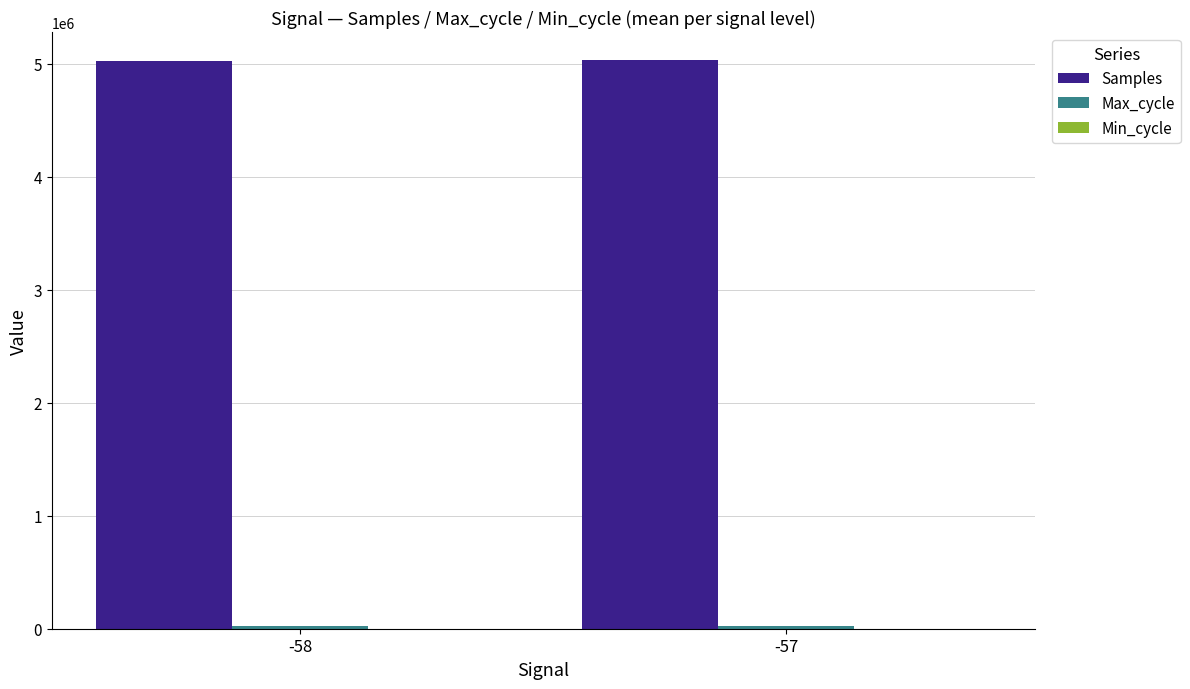

The value of Samples at -58 is 5029846. True or false?

True